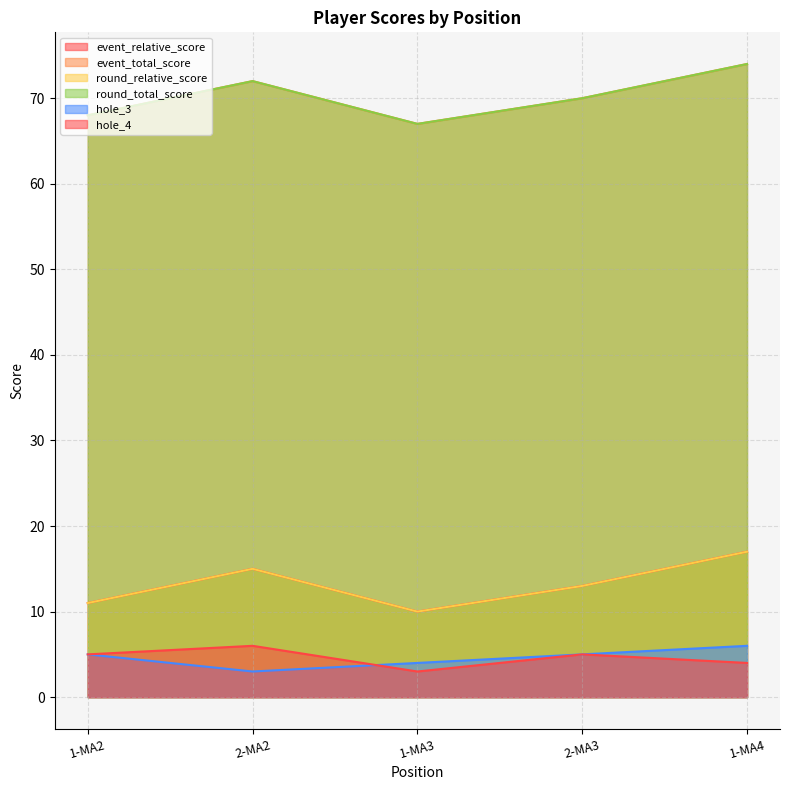

True or false: event_relative_score and hole_3 intersect in this chart.

False